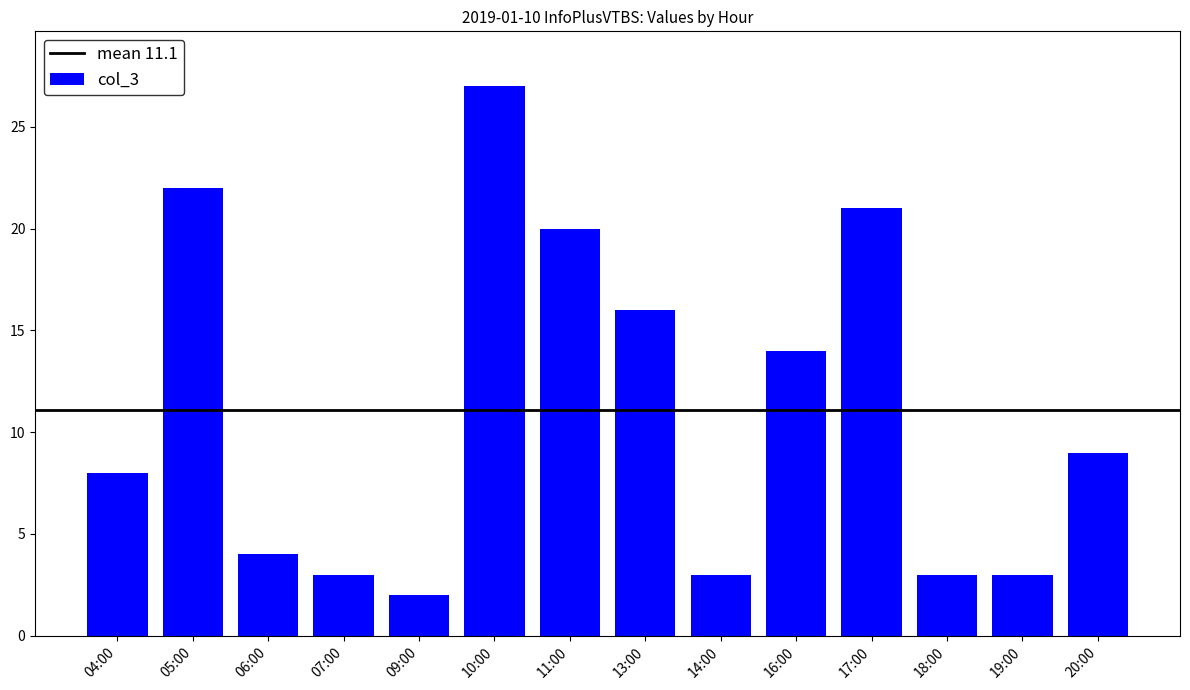

Where is the data nearest to the value 14?

16:00